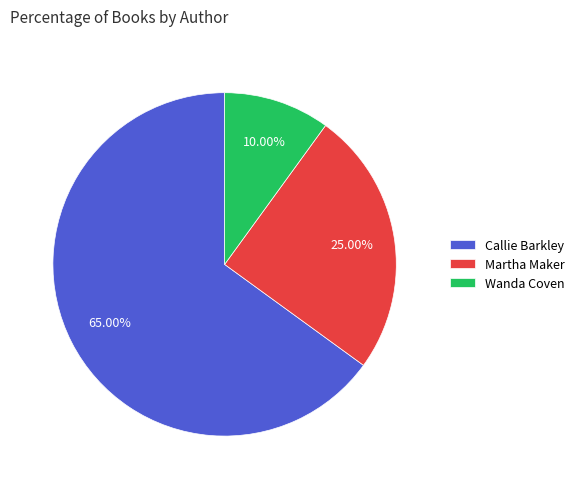

How many segments does this pie chart have?

3